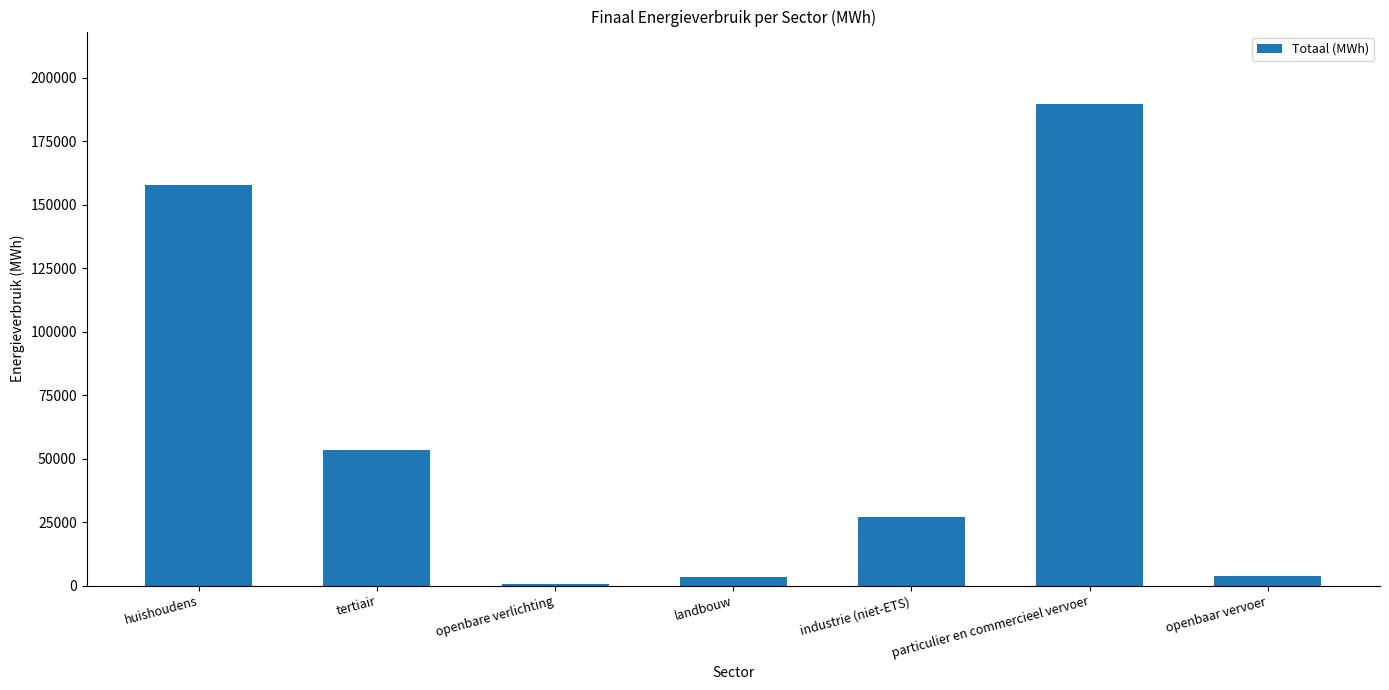

Approximately how many times larger is the value at huishoudens compared to industrie (niet-ETS)?

5.8